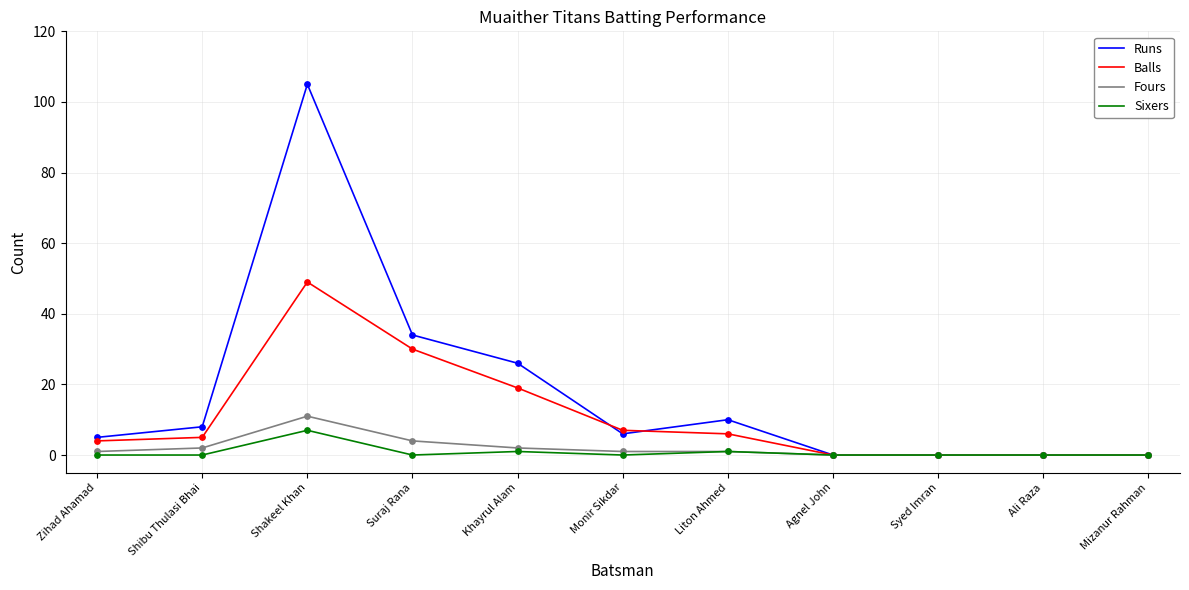

Which series has the largest total across all categories?

Runs